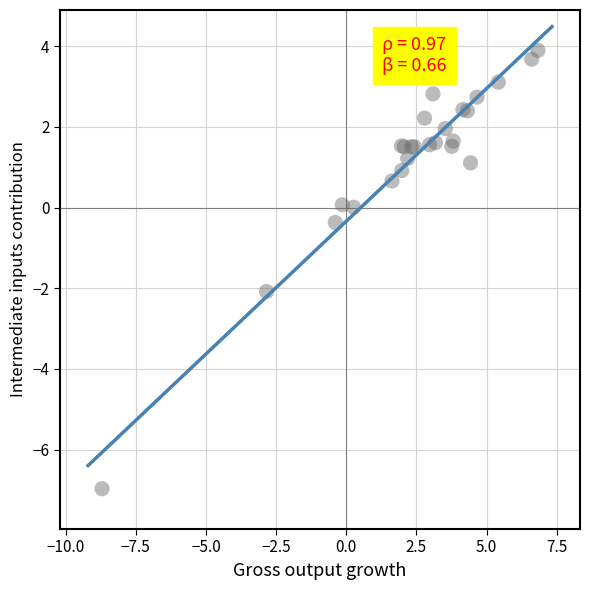

What Y value in the scatter plot is closest to -1?

-0.4